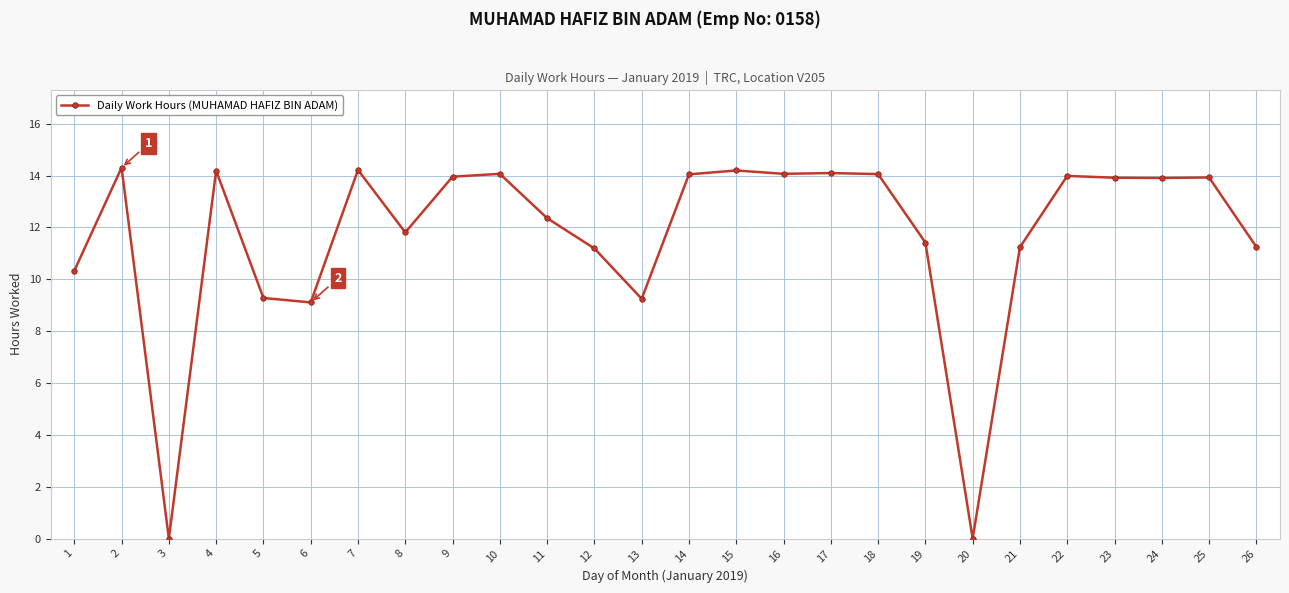

At which label is the value closest to 7?

6